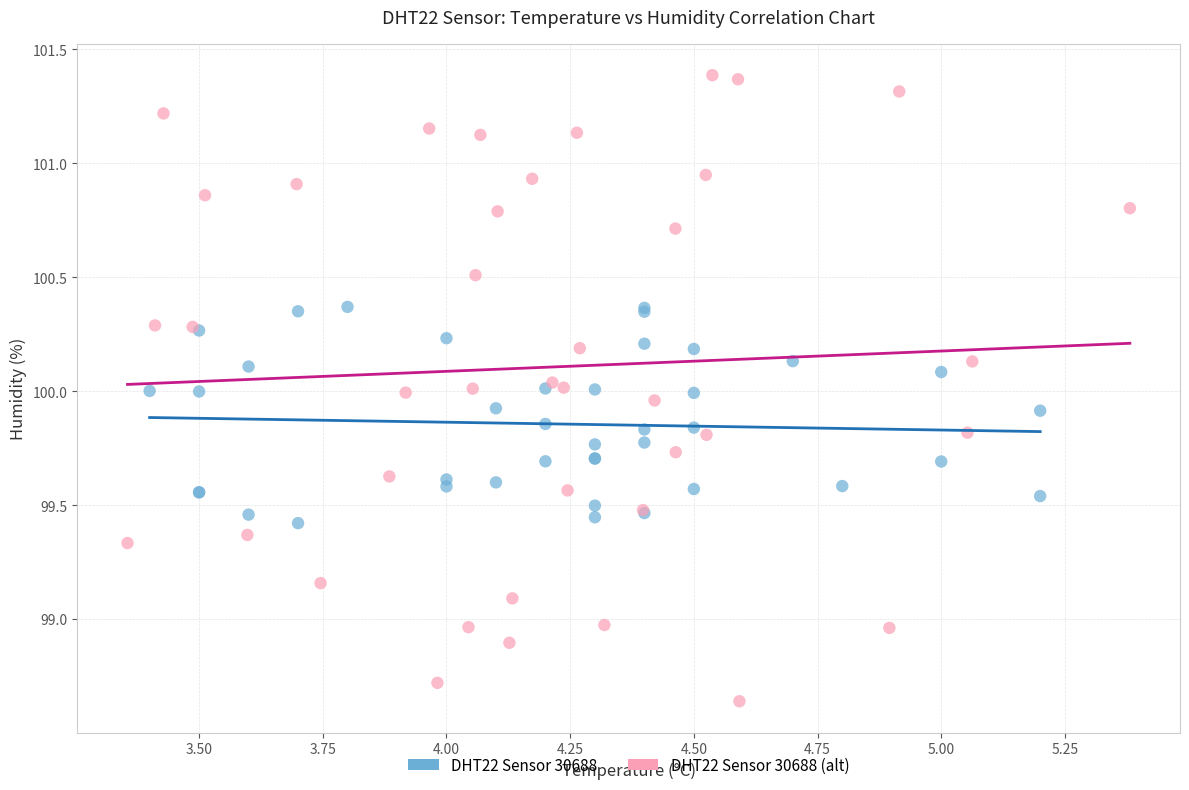

Which series contains the lowest Y value?

DHT22 Sensor 30688 (alt)